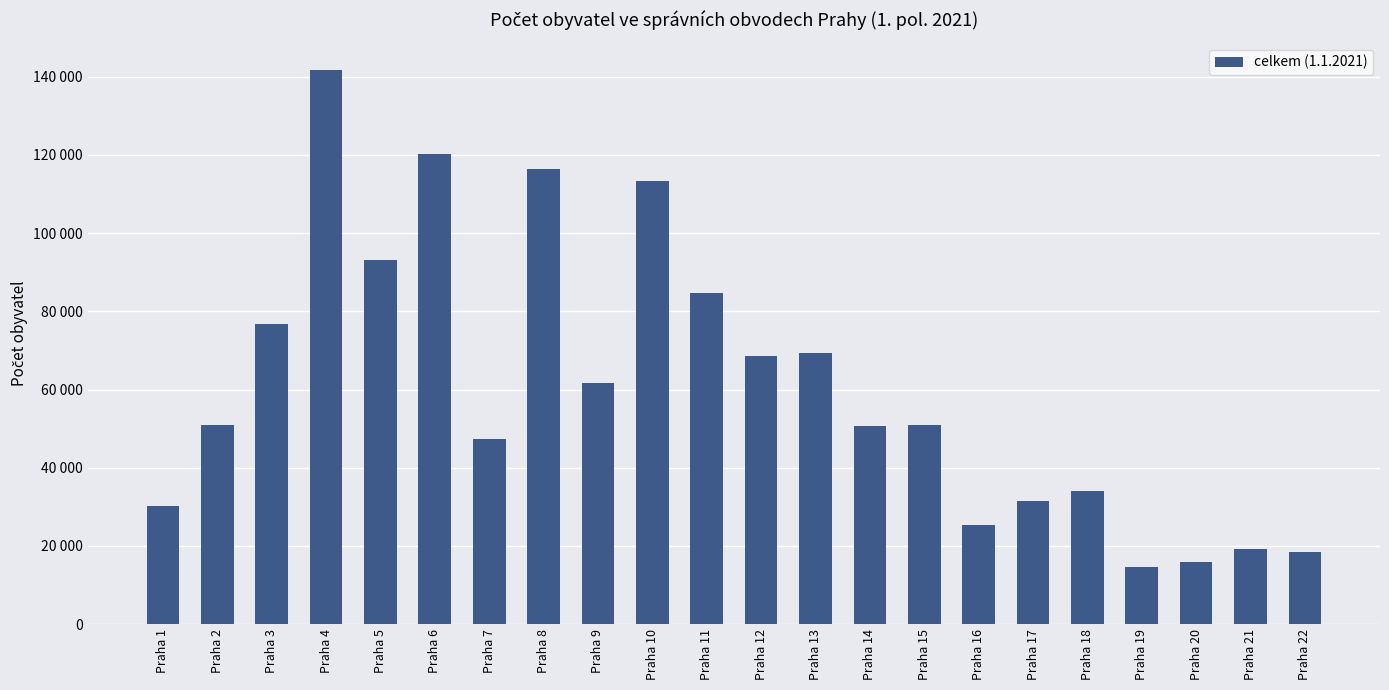

Does the chart contain any negative values?

No